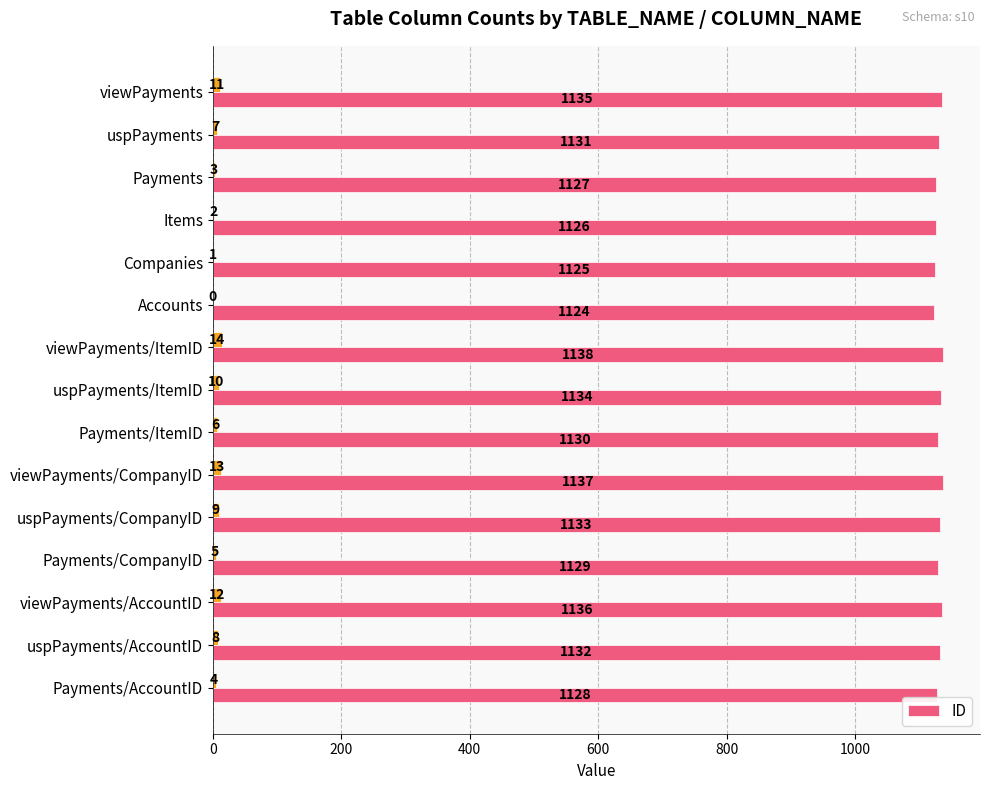

Are the bars horizontal?

Yes